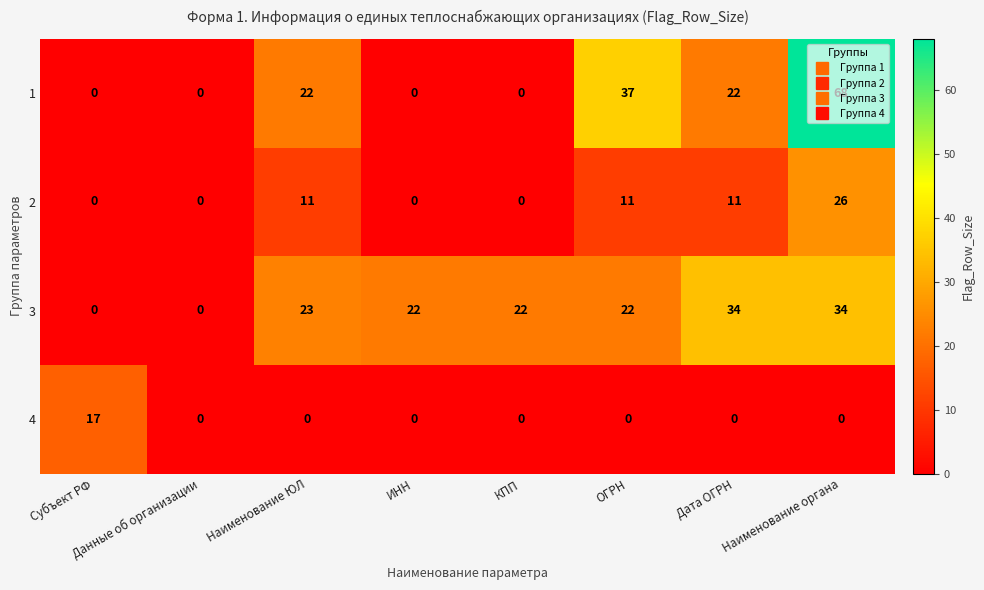

The 3 series shows 33 at ИНН. True or false?

False